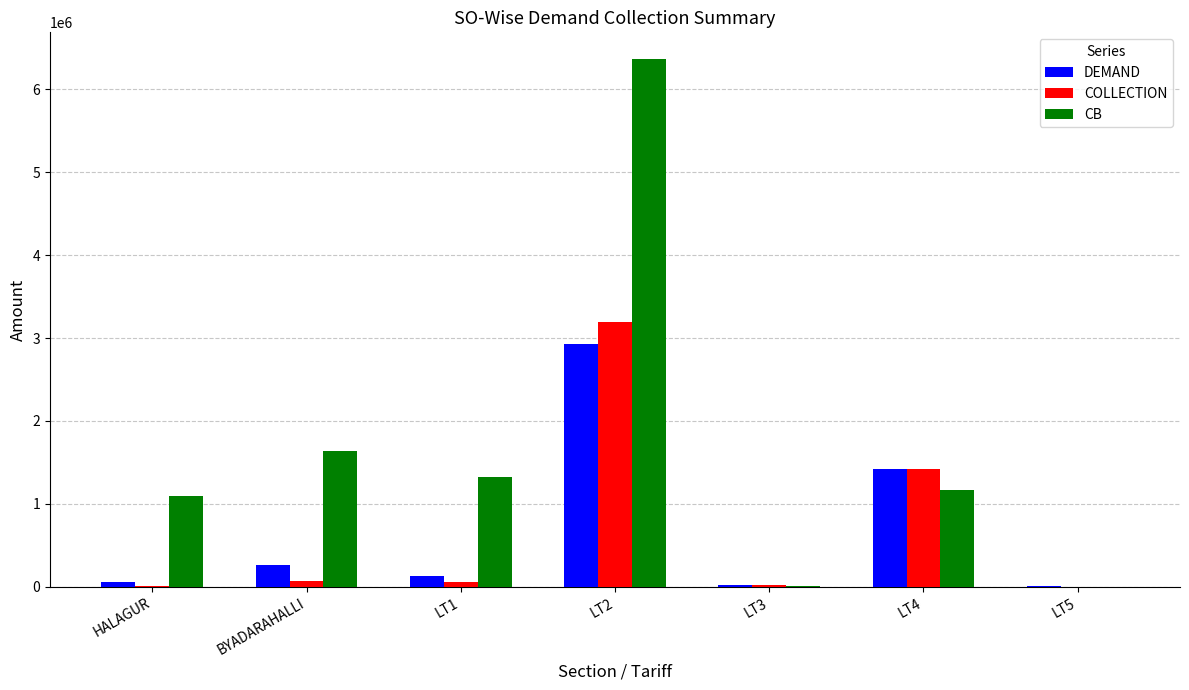

How many series are shown in this chart?

3